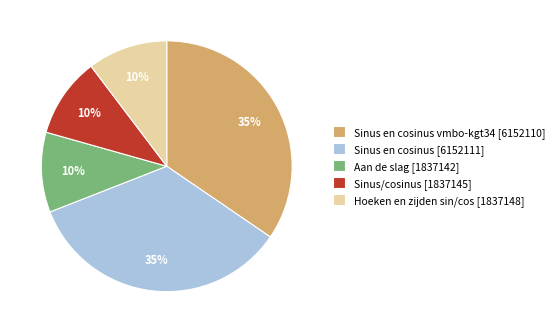

Is there a majority slice in this chart?

No